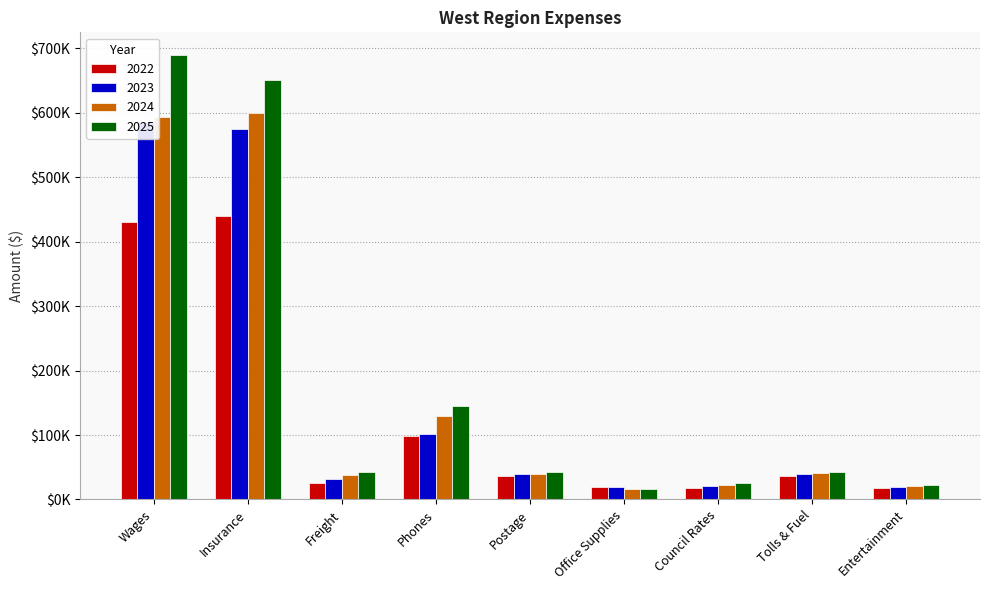

Reading right to left, list all the values displayed in this chart.

2022: Entertainment=18000	Tolls & Fuel=36000	Council Rates=18000	Office Supplies=20000	Postage=36000	Phones=98000	Freight=26000	Insurance=440000	Wages=431000
2023: Entertainment=20000	Tolls & Fuel=39000	Council Rates=21000	Office Supplies=19000	Postage=39000	Phones=101000	Freight=32000	Insurance=575000	Wages=585000
2024: Entertainment=21000	Tolls & Fuel=41000	Council Rates=23000	Office Supplies=16000	Postage=40000	Phones=130000	Freight=38000	Insurance=600000	Wages=592900
2025: Entertainment=23000	Tolls & Fuel=43000	Council Rates=25000	Office Supplies=17000	Postage=43000	Phones=145000	Freight=43000	Insurance=650000	Wages=690000